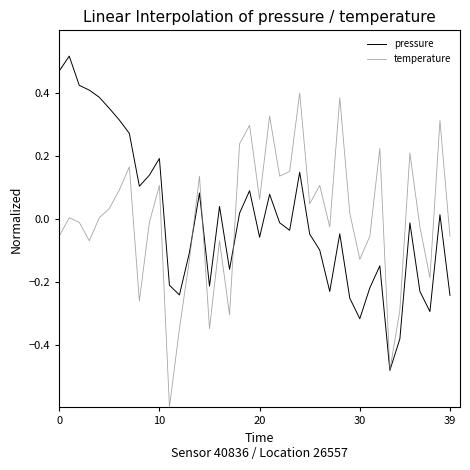

What is the smallest value displayed?

-0.6